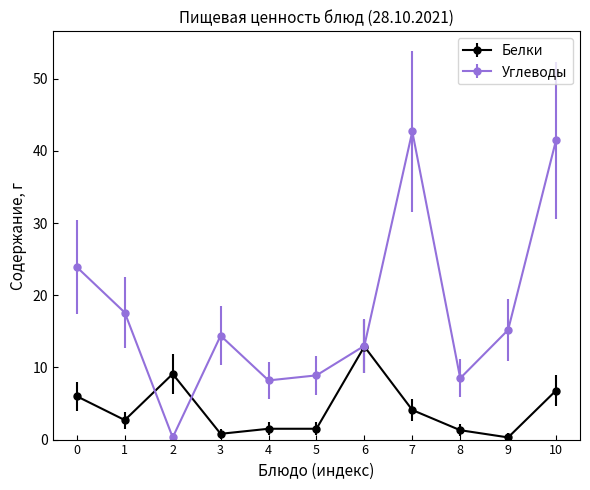

What is the value of the Белки point at the 6th from the left?

1.5